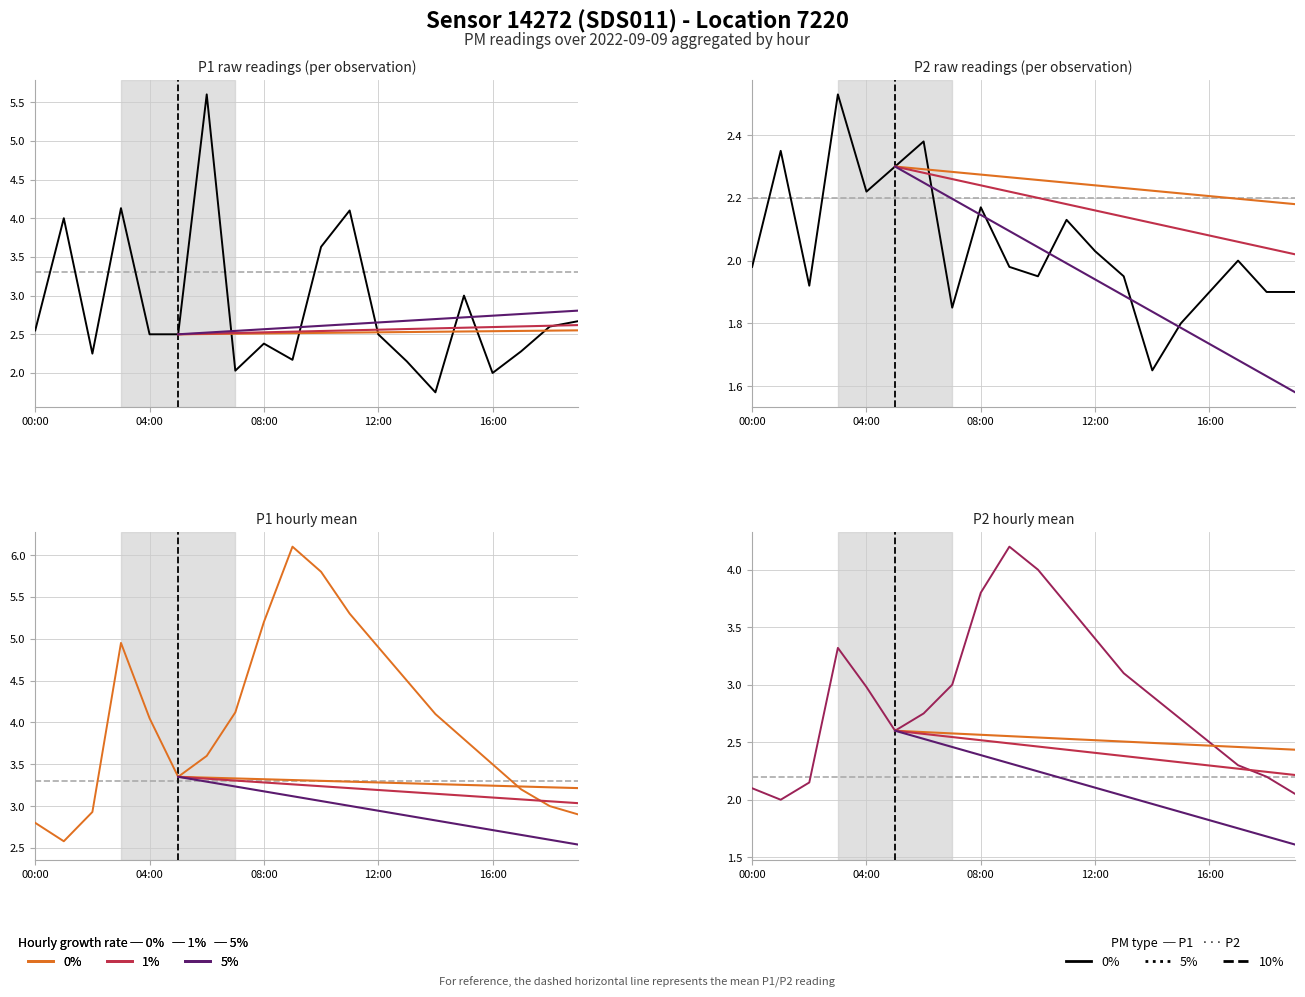

True or false: P1 and P2 cross at least once.

False